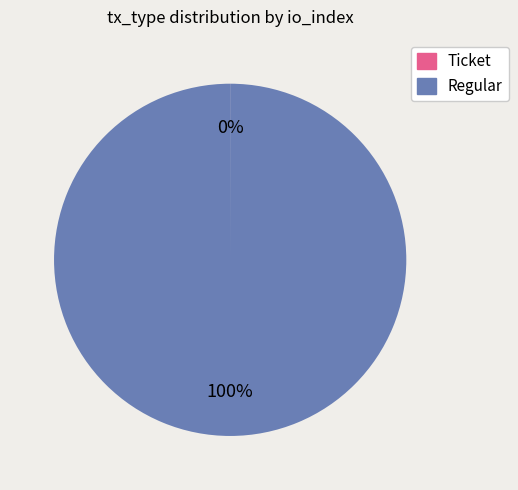

Is it true that Regular is 100% of the pie?

True